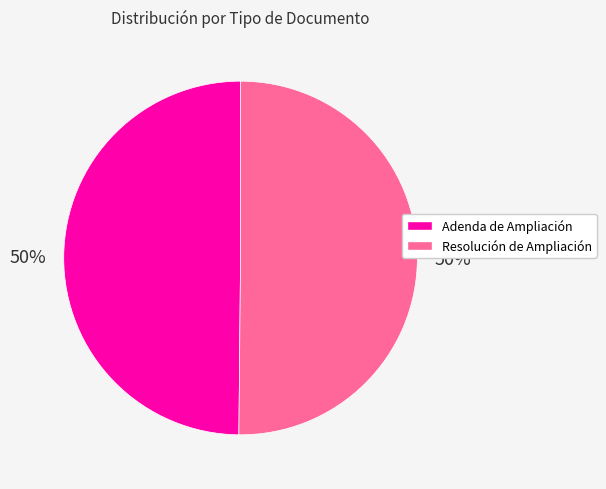

To the nearest percent, what is the combined percentage of Resolución de Ampliación and Adenda de Ampliación?

100%